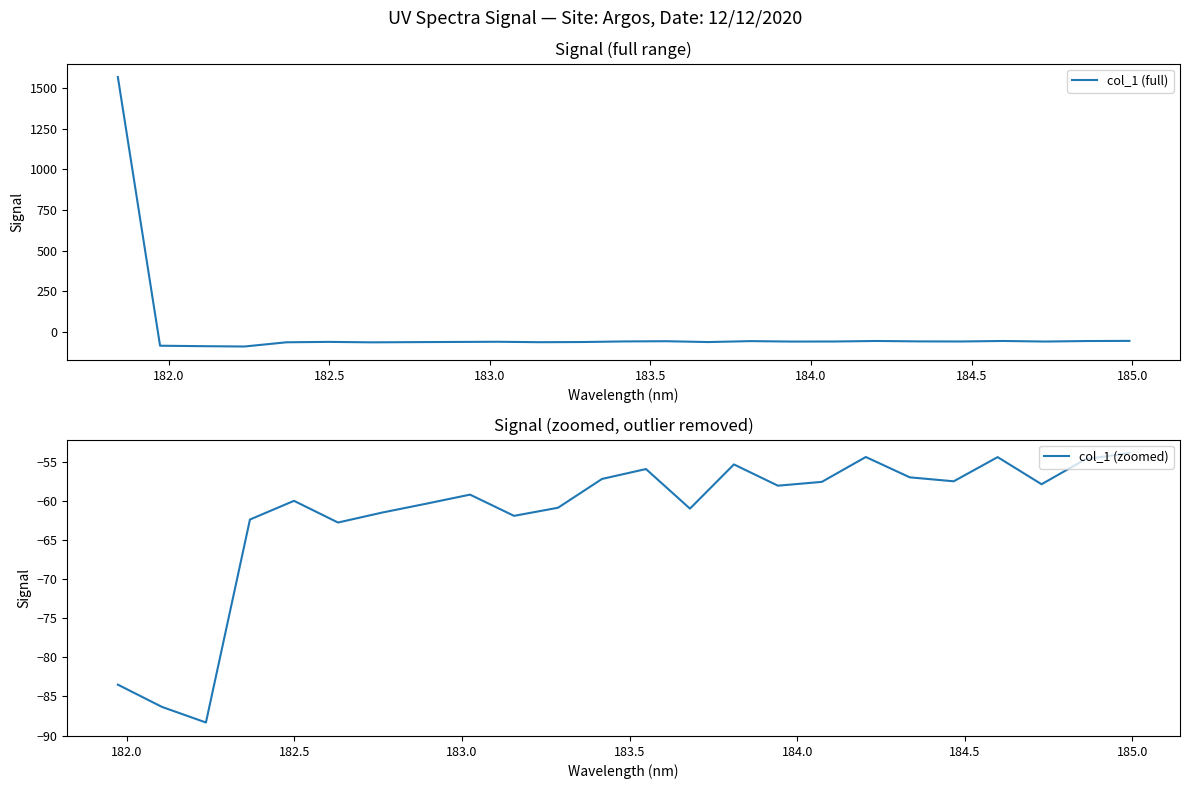

List the labels in order of value, smallest first.

182.2359681898, 182.1045947288, 181.9732053322, 182.6299929592, 182.3673257152, 183.15513622, 182.7613026778, 183.6800245112, 183.2863821962, 182.8925964608, 182.498667305, 183.0238743082, 183.9423730432, 184.7290361848, 184.0735234058, 184.46687888, 183.4176122368, 184.3357763242, 183.5488263418, 183.811206745, 184.8600909338, 184.5979655002, 184.2046578328, 184.9911297472, 181.8418